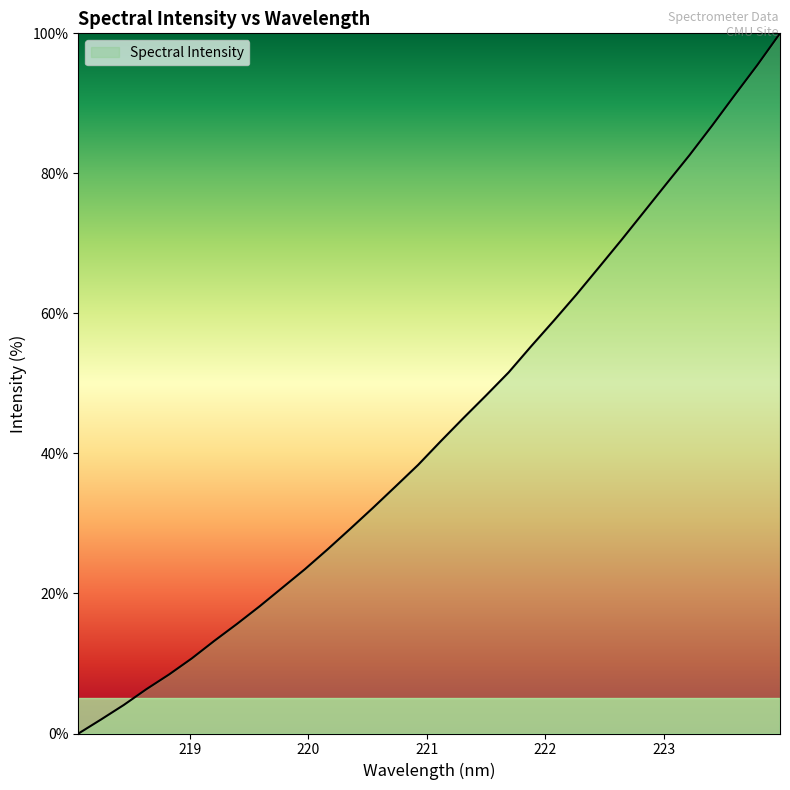

What is the maximum value shown in the chart?

100.0